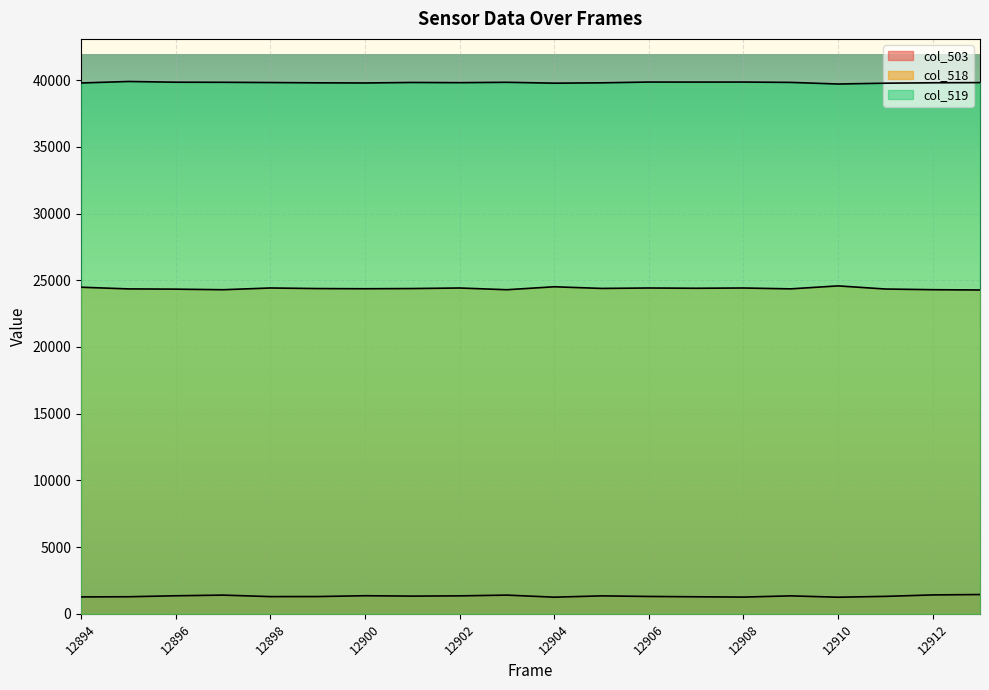

Is it true that col_503 equals 1258 at 12908?

True